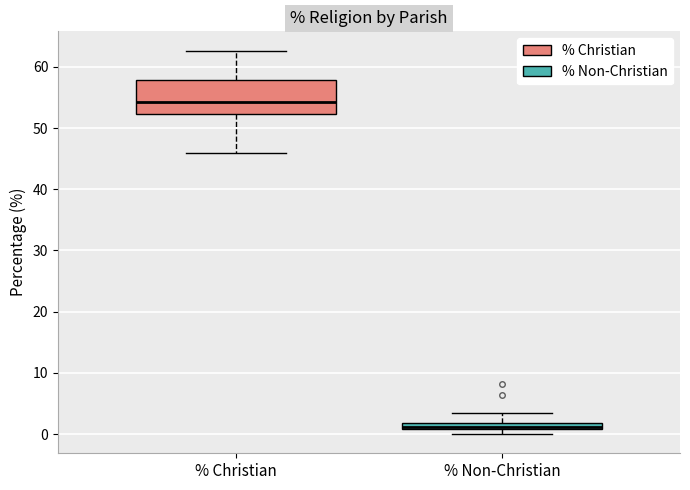

Comparing the boxes themselves (not the whiskers), which one is the tallest?

% Christian